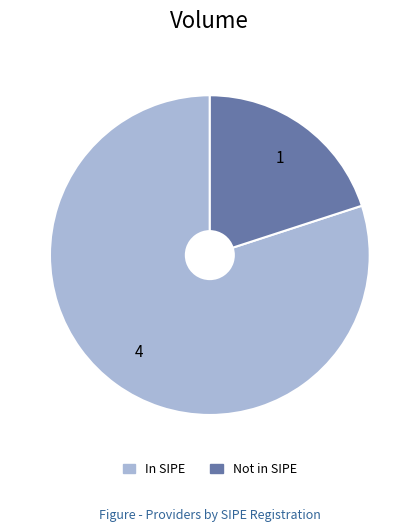

How many segments does this pie chart have?

2